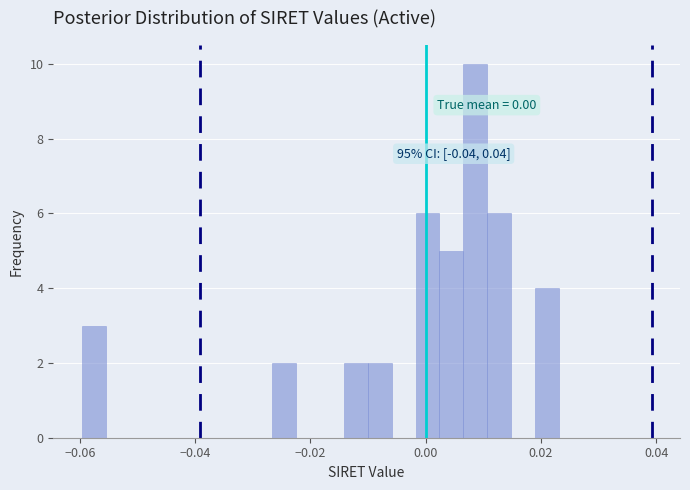

Read against the x-axis, roughly where is the centre of the tallest bar?

0.008